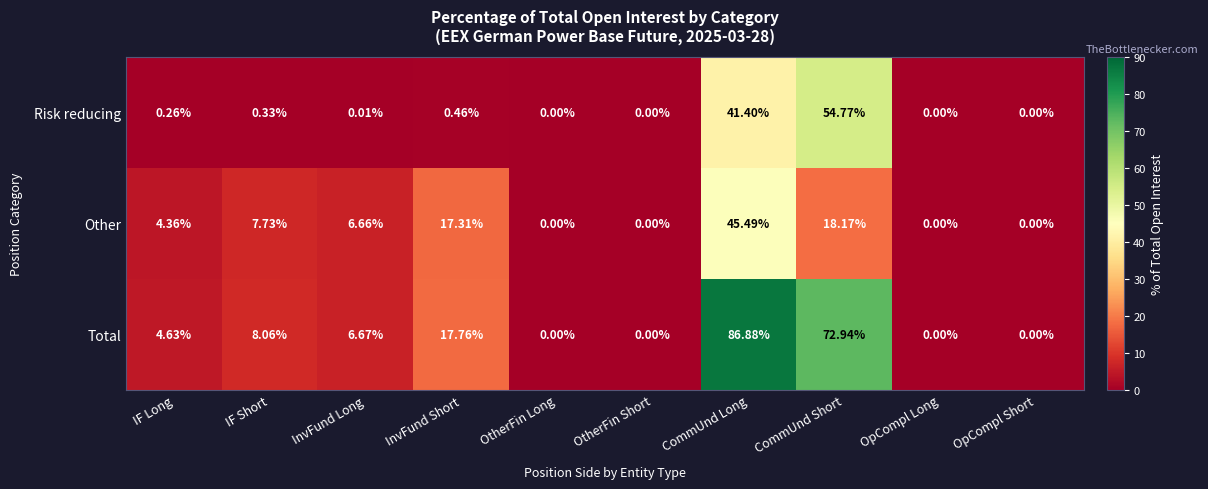

Which series has the widest spread of values?

Total